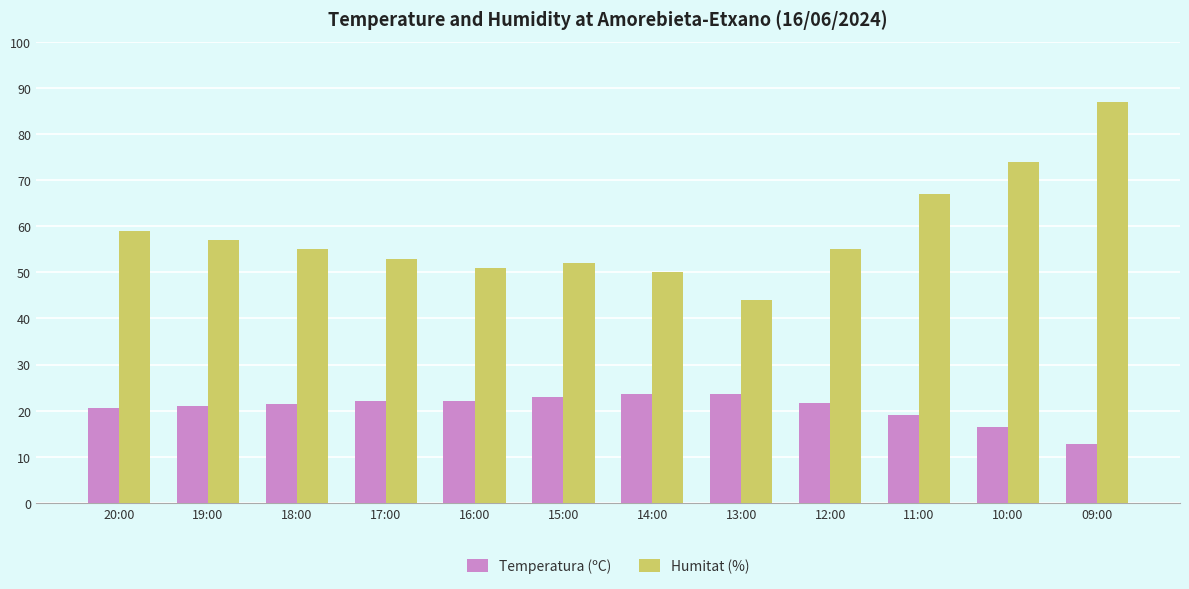

How many bars are there in total?

24